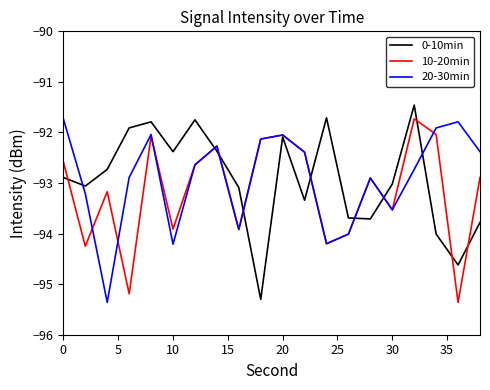

What is the highest value of the 0-10min series?

-91.5